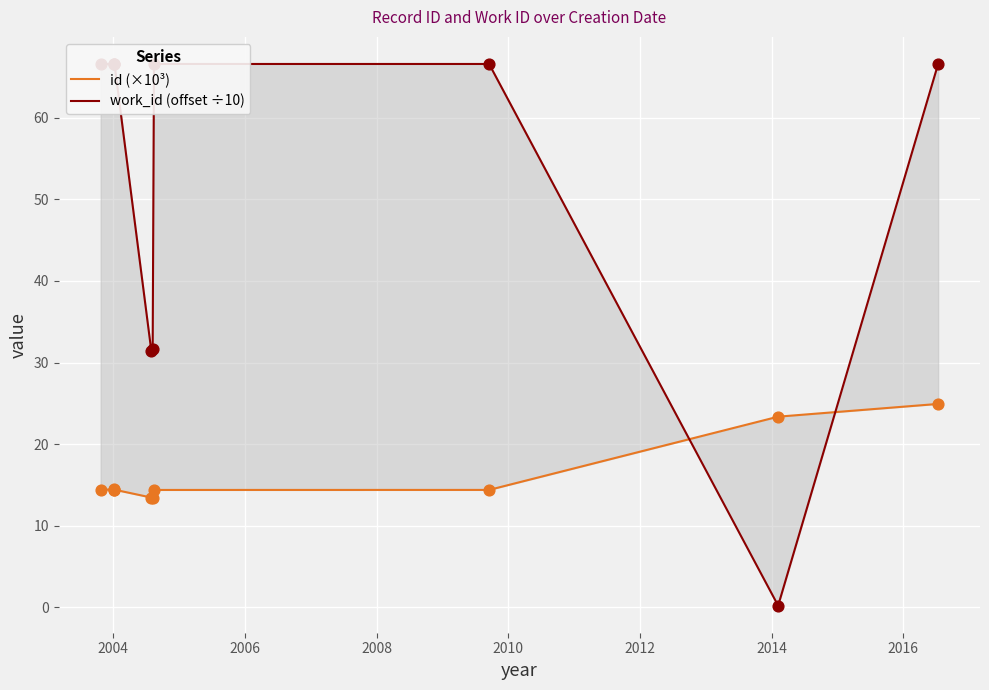

Which series has the largest Y range (max minus min)?

work_id (offset ÷10)